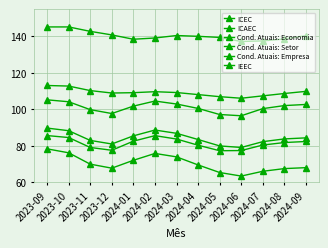

What is the difference between the maximum and minimum values in the Cond. Atuais: Setor series?

8.3